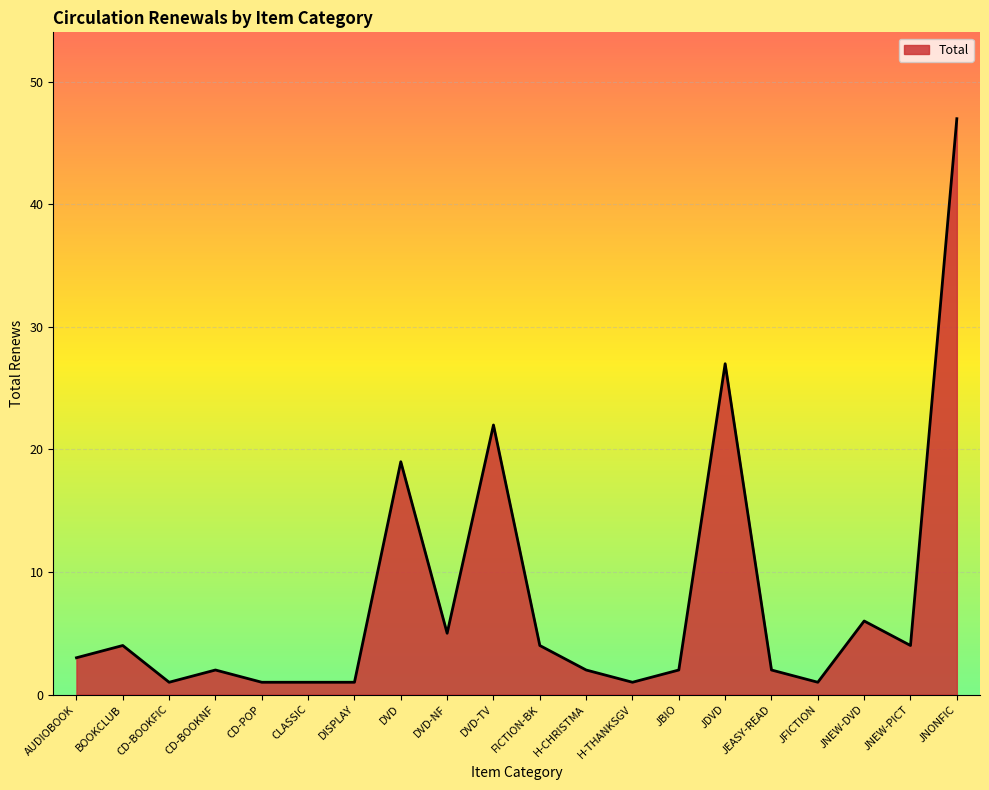

At which category does the chart reach its peak across all series?

JNONFIC